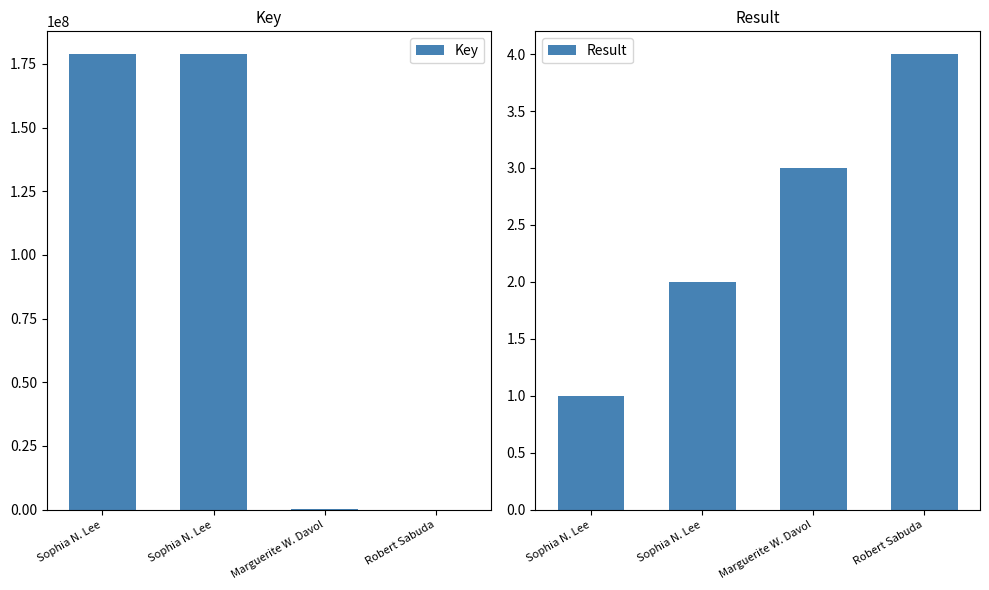

How many groups of bars are there?

4